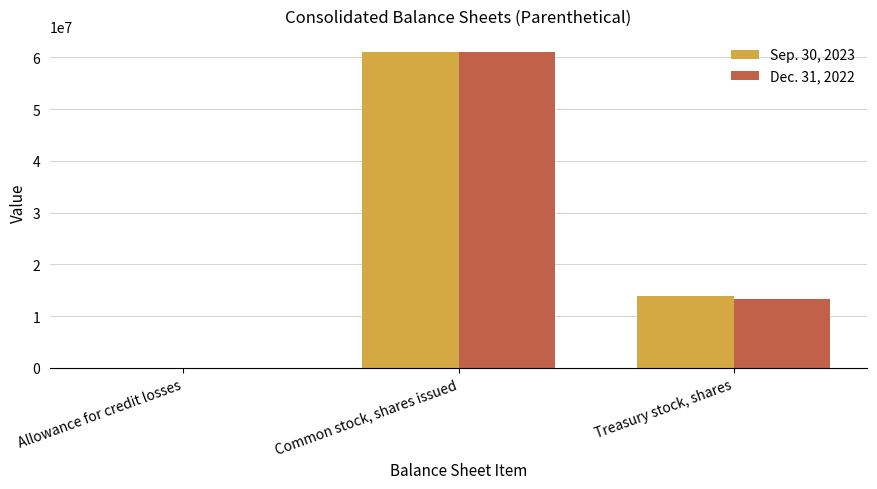

Reading left to right, extract all data points from this chart.

Sep. 30, 2023: Allowance for credit losses=21644	Common stock, shares issued=61074439	Treasury stock, shares=13932485
Dec. 31, 2022: Allowance for credit losses=22382	Common stock, shares issued=60947947	Treasury stock, shares=13281222